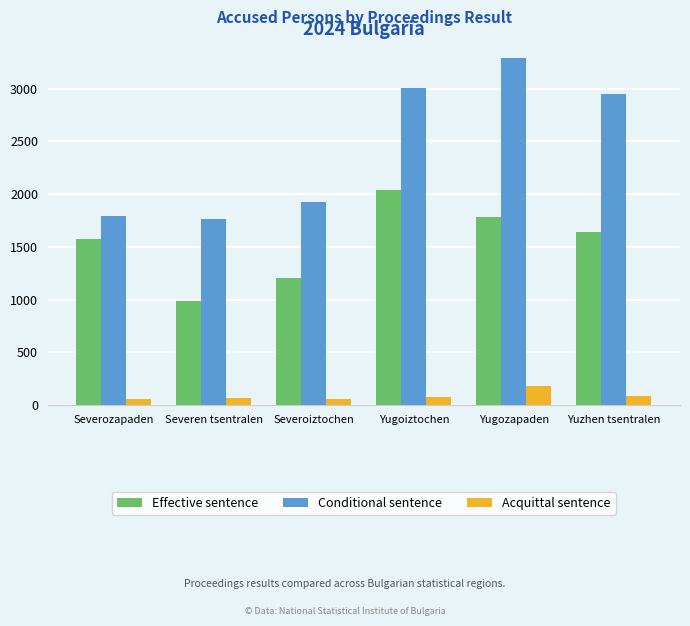

Which series has the largest range (max minus min)?

Conditional sentence